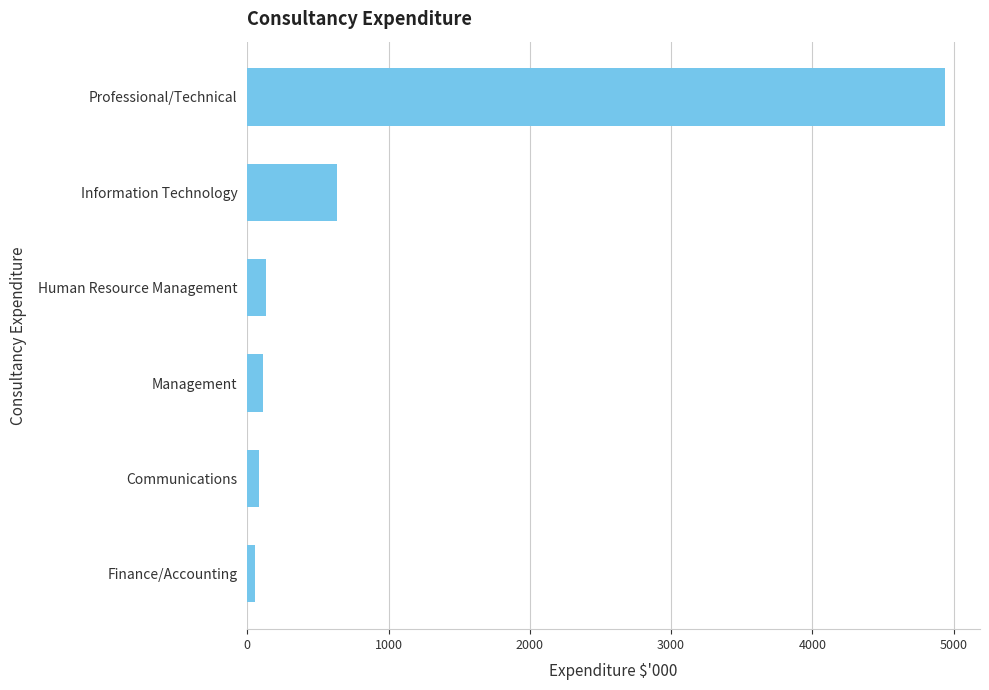

At which label is the value closest to 2496?

Information Technology